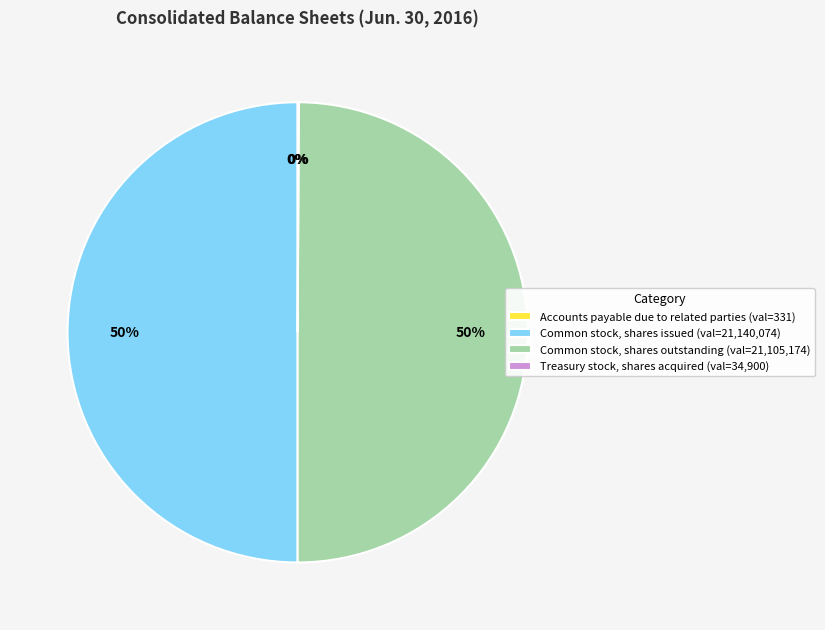

To the nearest percent, what percentage of the pie is Common stock, shares outstanding (val=21,105,174)?

50%